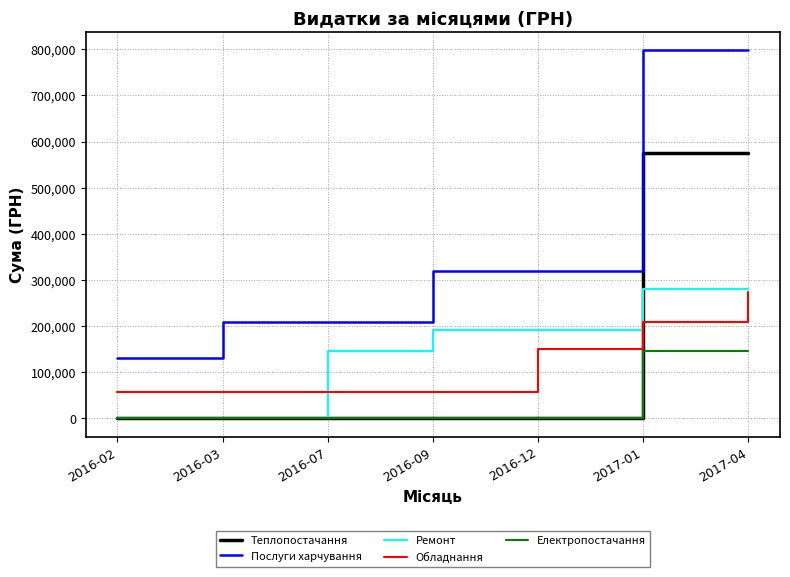

Between 2016-07 and 2017-04, which series saw the biggest shift?

Послуги харчування